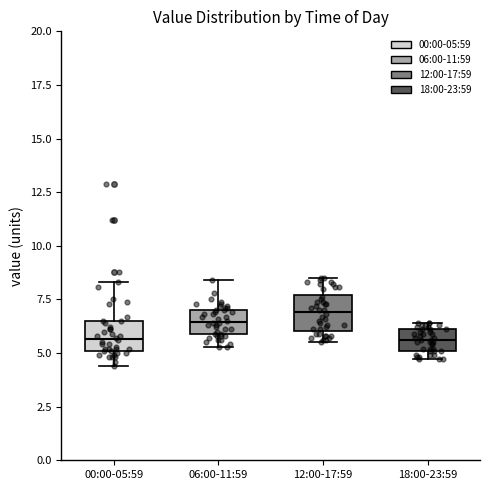

Where is the upper edge of the box for 06:00-11:59 on the y-axis? The values are not printed on the chart, so give them approximately, as read against the axis.

7.0